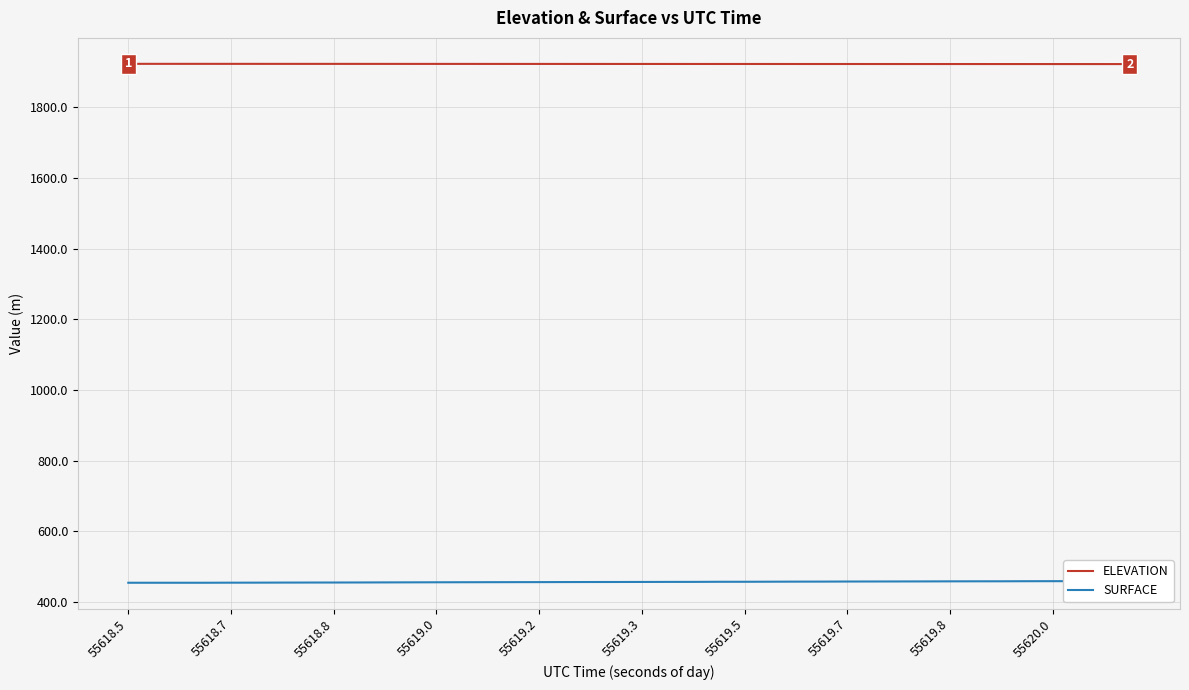

True or false: SURFACE and ELEVATION cross at least once.

False